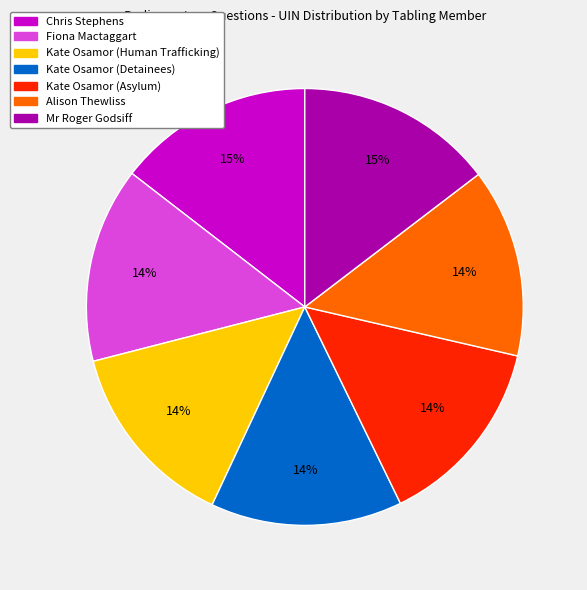

Combined, do Kate Osamor (Human Trafficking) and Kate Osamor (Detainees) account for over 50%?

No